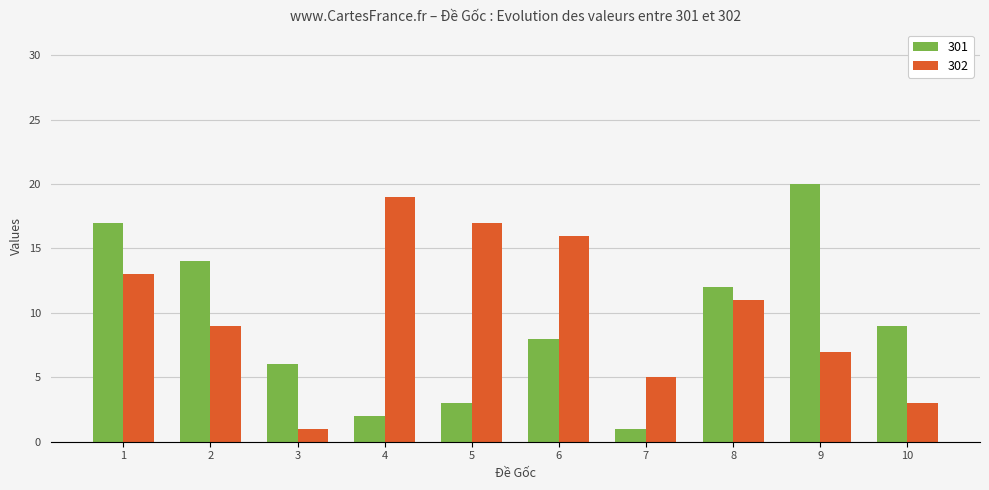

Rank the series by their maximum value, from lowest to highest.

302, 301